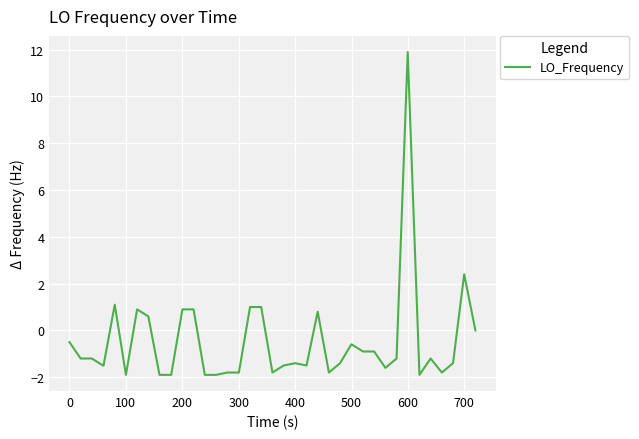

What is the maximum value shown in the chart?

11.9